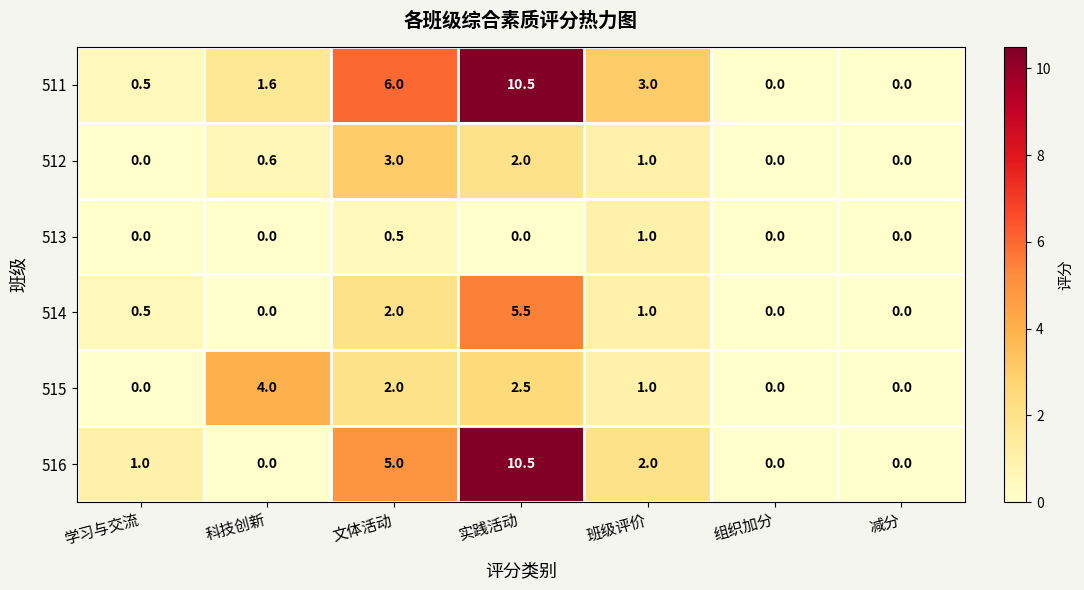

The 515 series shows 0.0 at 组织加分. True or false?

True